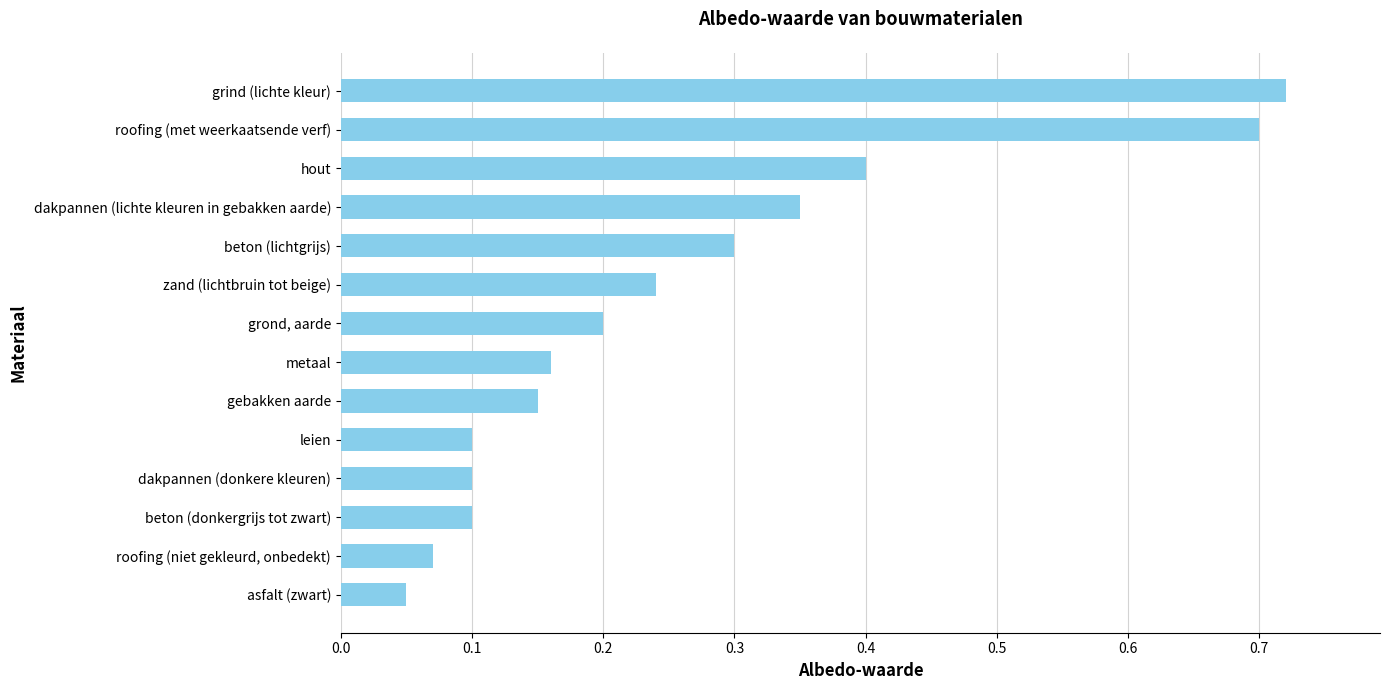

Count the number of categories in the chart.

14